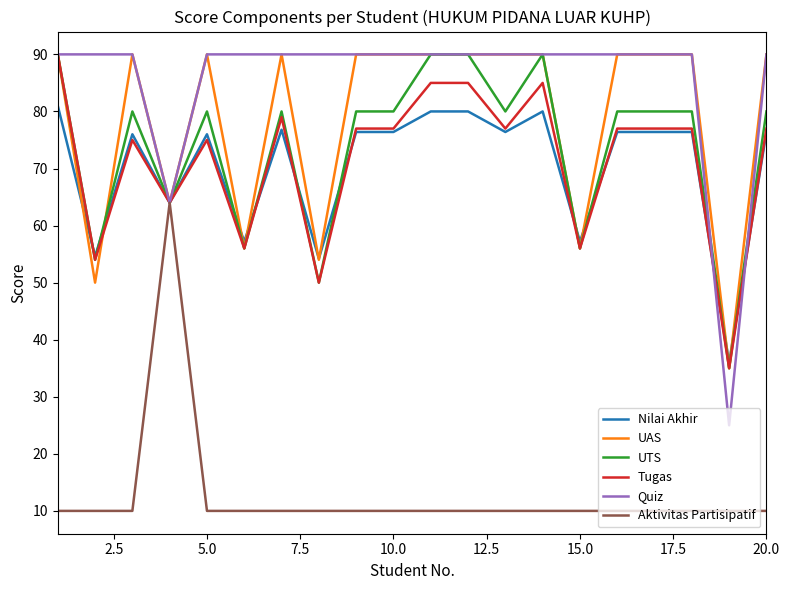

Does the chart have visible grid lines?

No